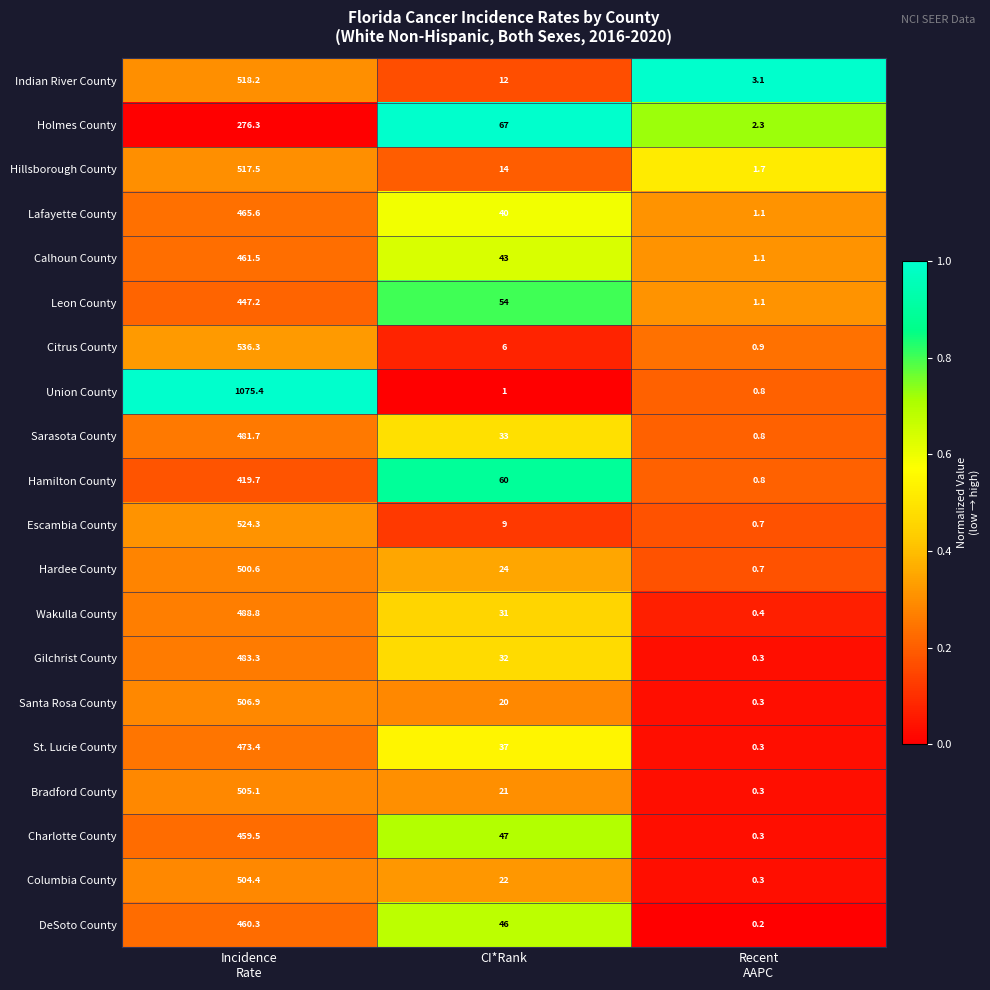

Rank the series by their maximum value, from lowest to highest.

Holmes County, Hamilton County, Leon County, Charlotte County, DeSoto County, Calhoun County, Lafayette County, St. Lucie County, Sarasota County, Gilchrist County, Wakulla County, Hardee County, Columbia County, Bradford County, Santa Rosa County, Hillsborough County, Indian River County, Escambia County, Citrus County, Union County